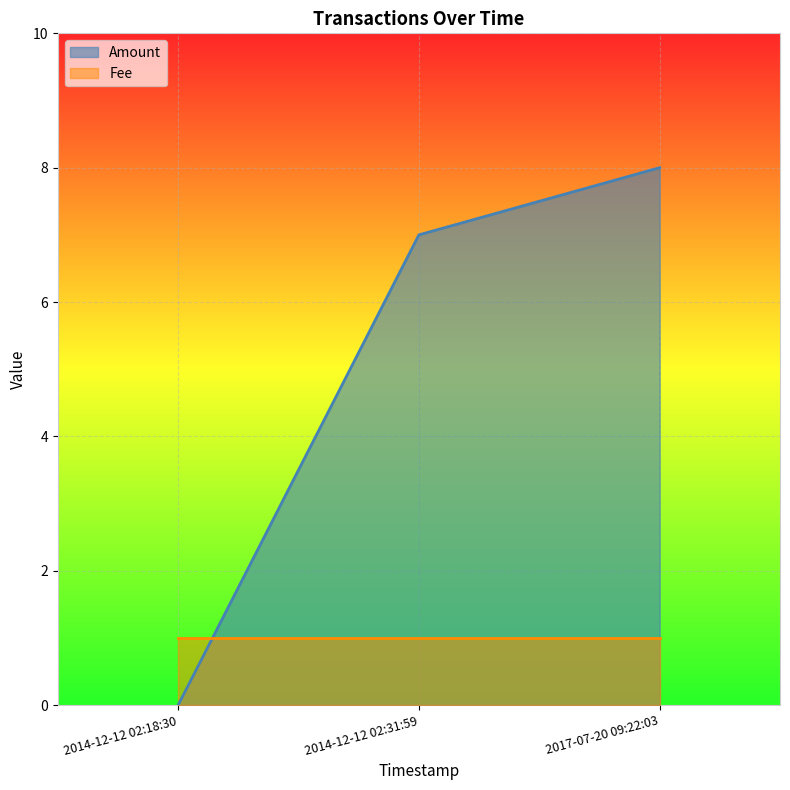

Count the values in the range 0 to 8.

3